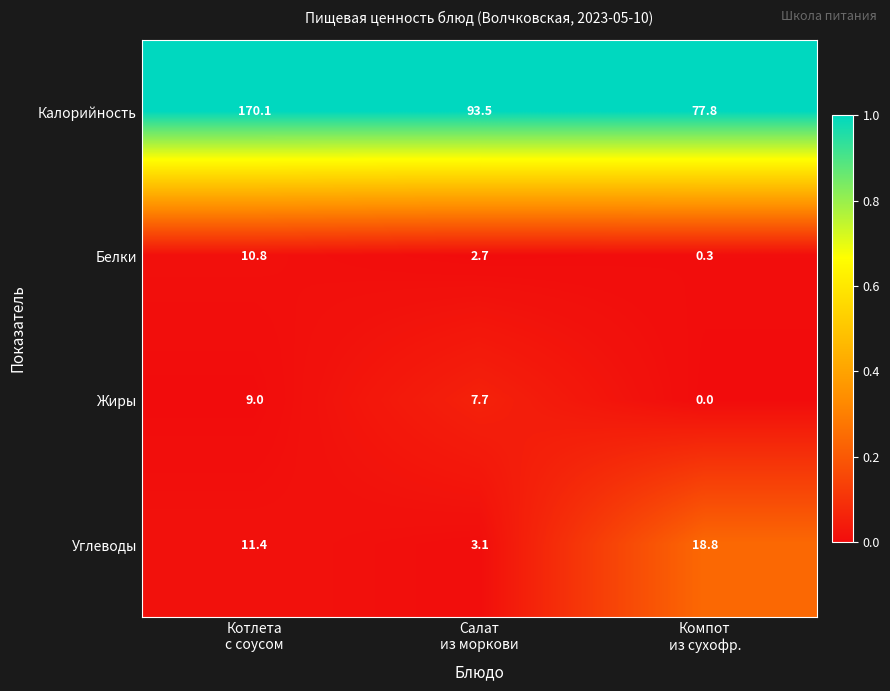

What is the difference between the maximum and minimum values in the Жиры series?

9.0